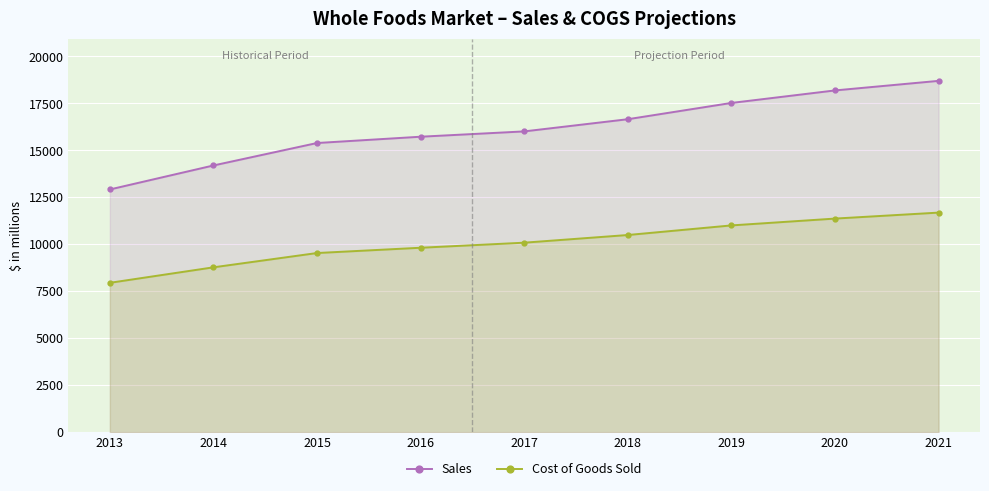

How many lines are shown in the chart?

2